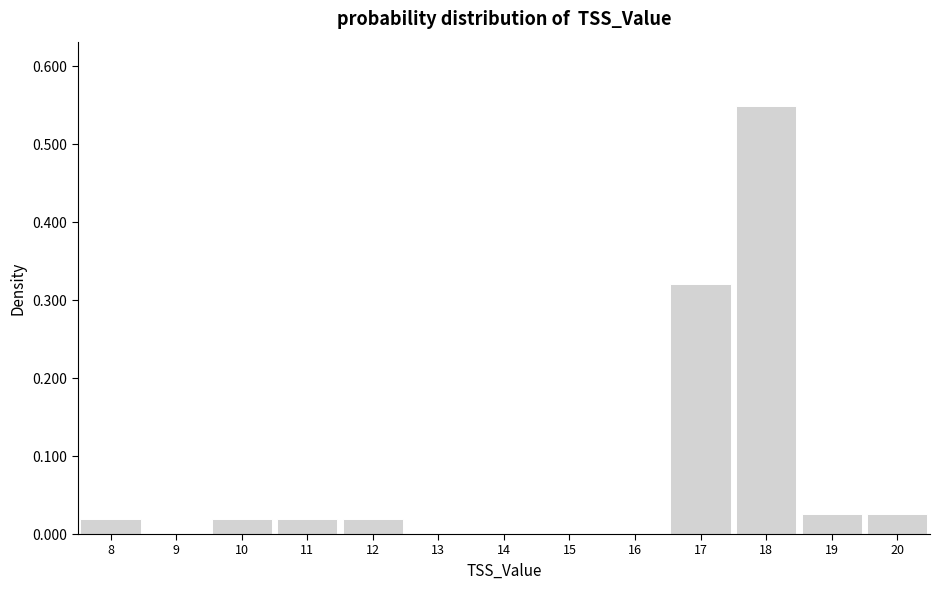

Reading left to right, transcribe this chart: for each bar, give the range it covers on the x-axis and its height. The values are not printed on the chart, so give them approximately, as read against the axis.

7.5 to 8.5: 0.02
8.5 to 9.5: 0
9.5 to 10.5: 0.02
10.5 to 11.5: 0.02
11.5 to 12.5: 0.02
12.5 to 13.5: 0
13.5 to 14.5: 0
14.5 to 15.5: 0
15.5 to 16.5: 0
16.5 to 17.5: 0.32
17.5 to 18.5: 0.55
18.5 to 19.5: 0.03
19.5 to 20.5: 0.03